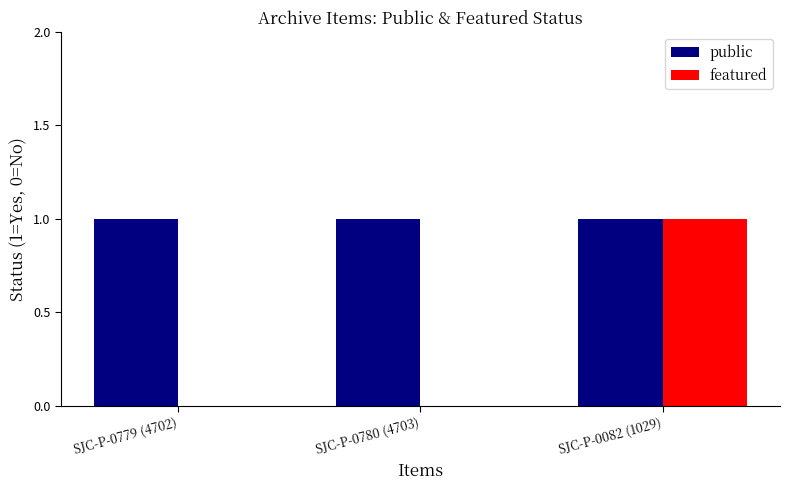

Which category has the highest value in the featured series?

SJC-P-0082 (1029)